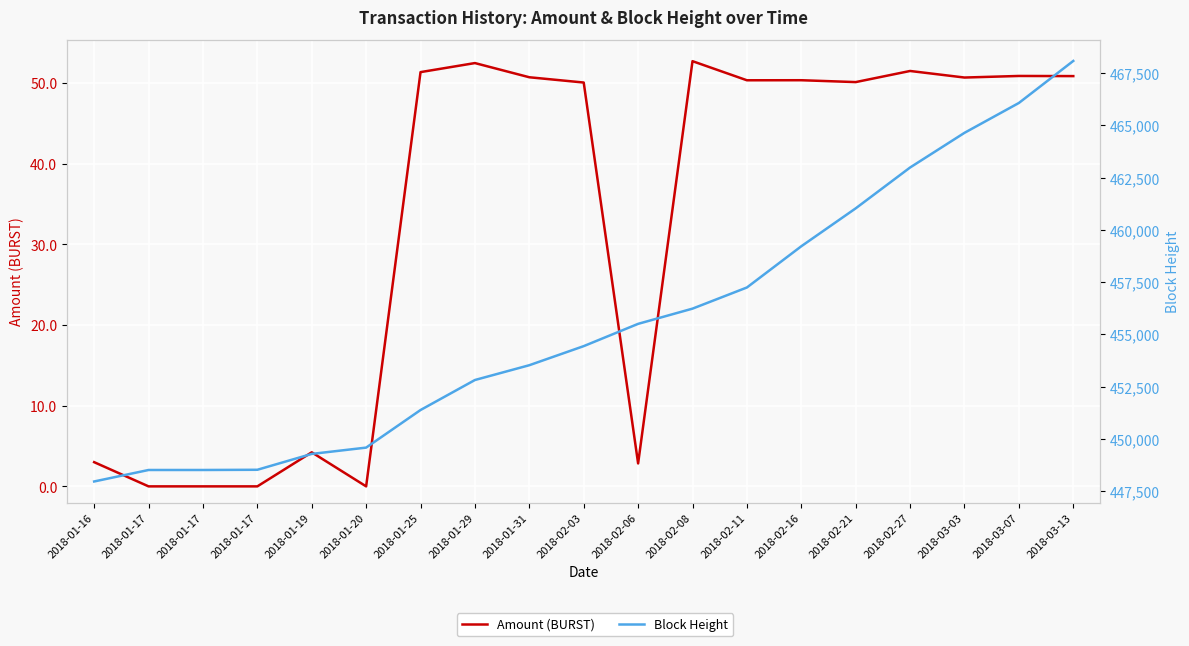

Which has a higher value, 2018-01-17 or 2018-02-03?

2018-02-03